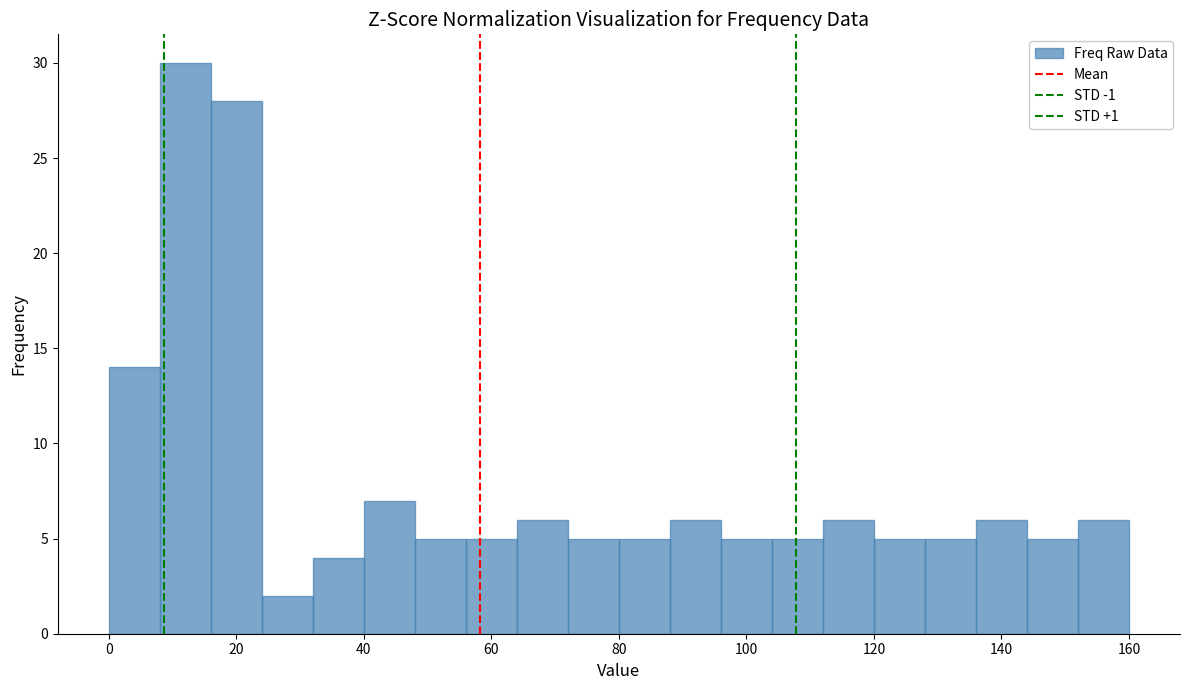

Reading left to right, list every bar in this chart as the range it spans on the x-axis followed by its height. The values are not printed on the chart, so give them approximately, as read against the axis.

0 to 8: 14
8 to 16: 30
16 to 24: 28
24 to 32: 2
32 to 40: 4
40 to 48: 7
48 to 56: 5
56 to 64: 5
64 to 72: 6
72 to 80: 5
80 to 88: 5
88 to 96: 6
96 to 104: 5
104 to 112: 5
112 to 120: 6
120 to 128: 5
128 to 136: 5
136 to 144: 6
144 to 152: 5
152 to 160: 6